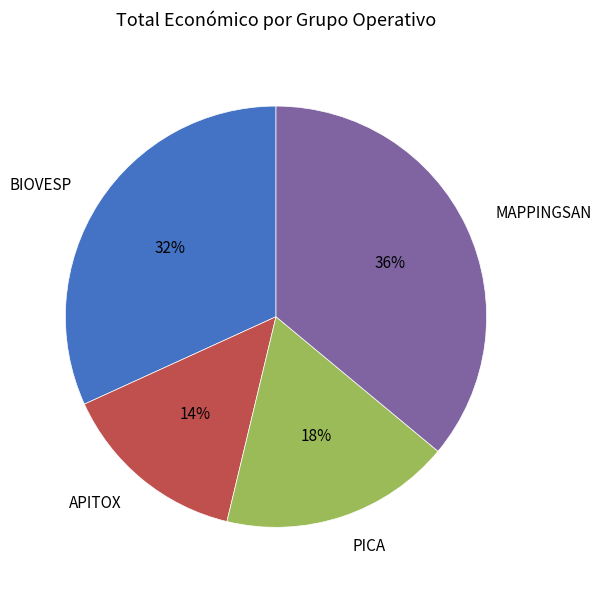

The MAPPINGSAN slice represents 42% of the pie. True or false?

False